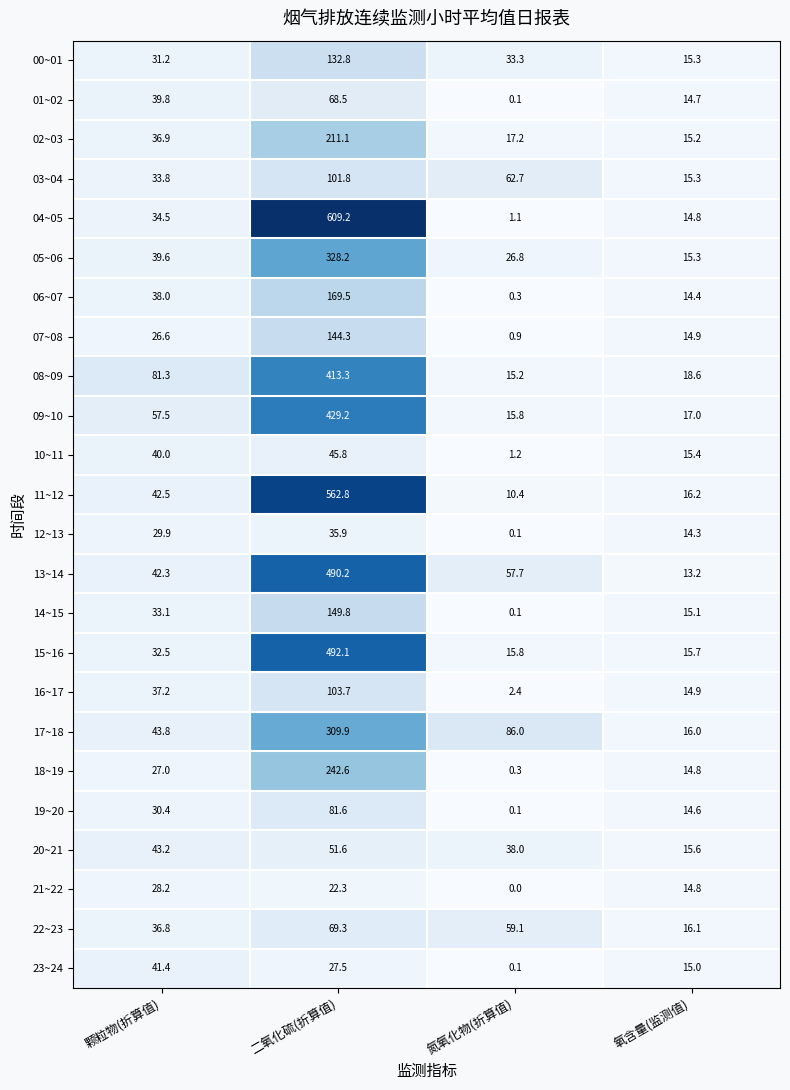

Which series changed the most between 颗粒物(折算值) and 氮氧化物(折算值)?

08~09